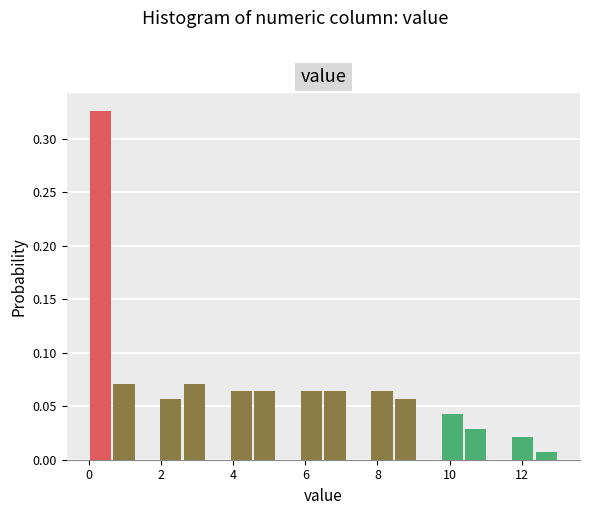

Around what value on the x-axis is the tallest bar? Give the approximate position of its centre, as read against the axis.

0.4